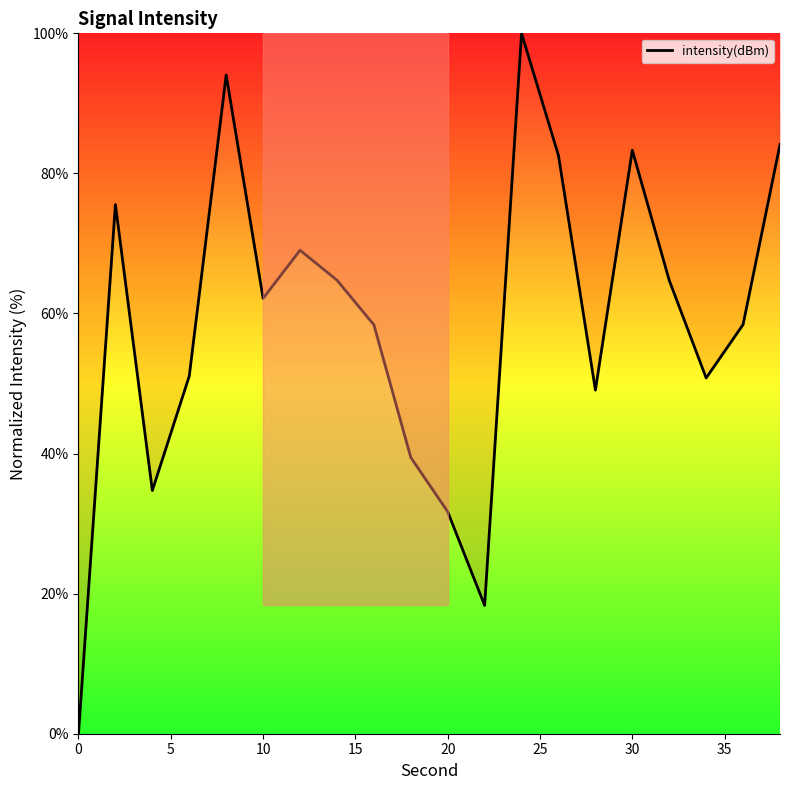

What is the greatest value displayed?

100.0